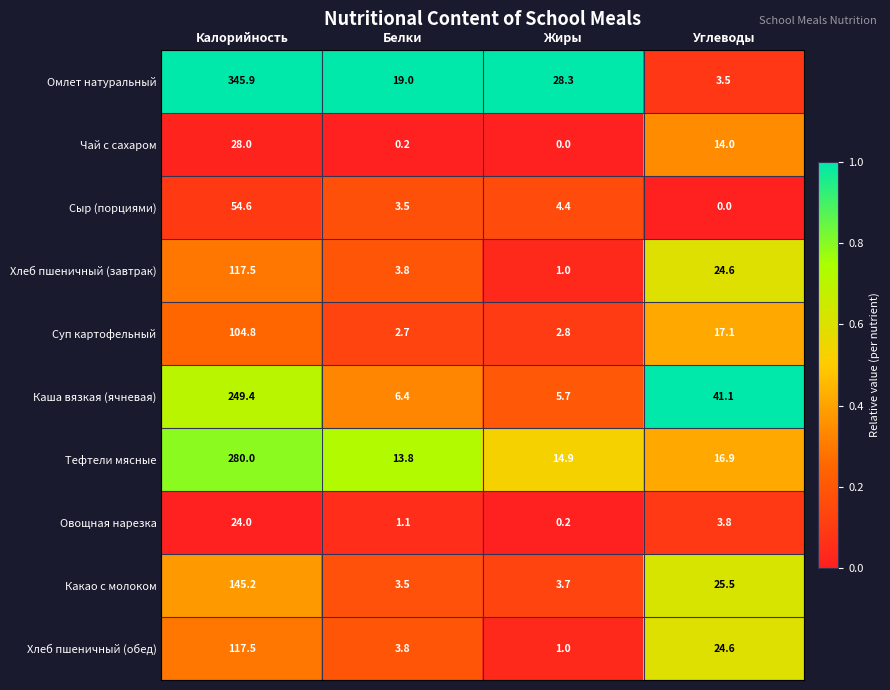

What is the total value across all series at Белки?

57.8